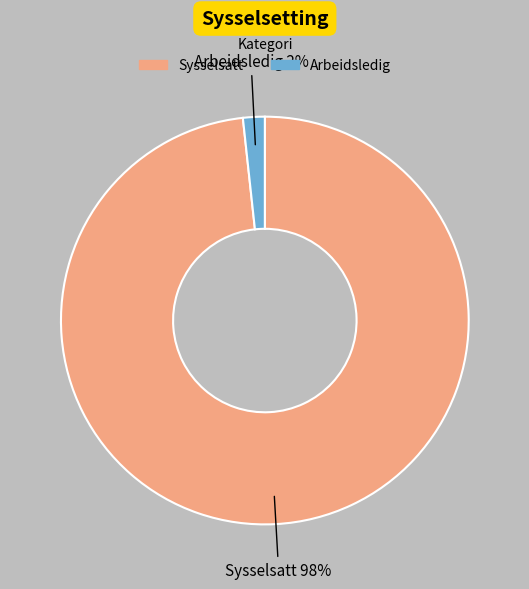

Is the sum of Sysselsatt and Arbeidsledig greater than half?

Yes